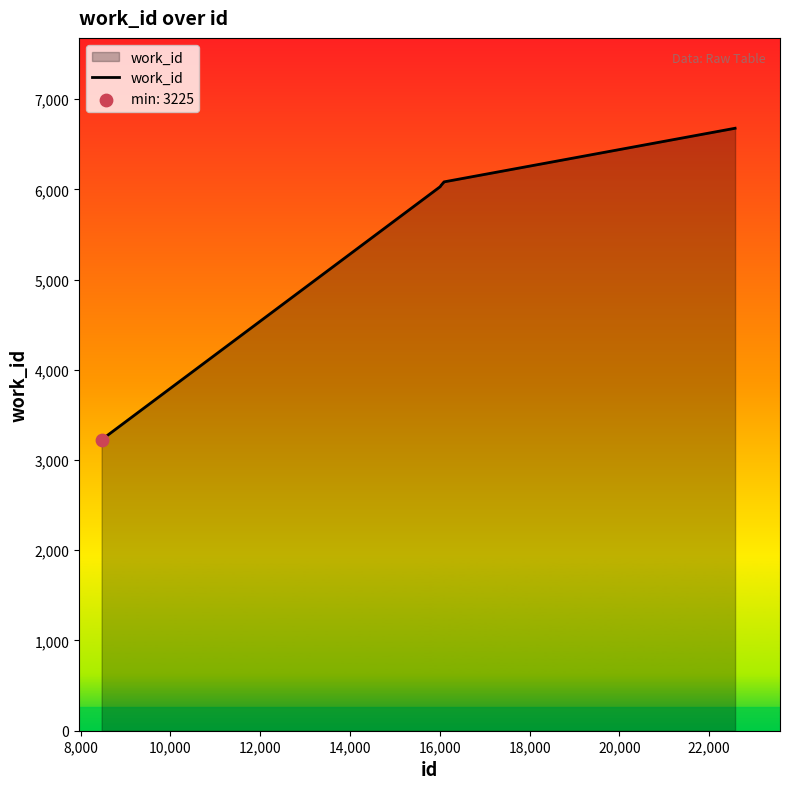

What is the difference between the maximum and minimum values?

3452